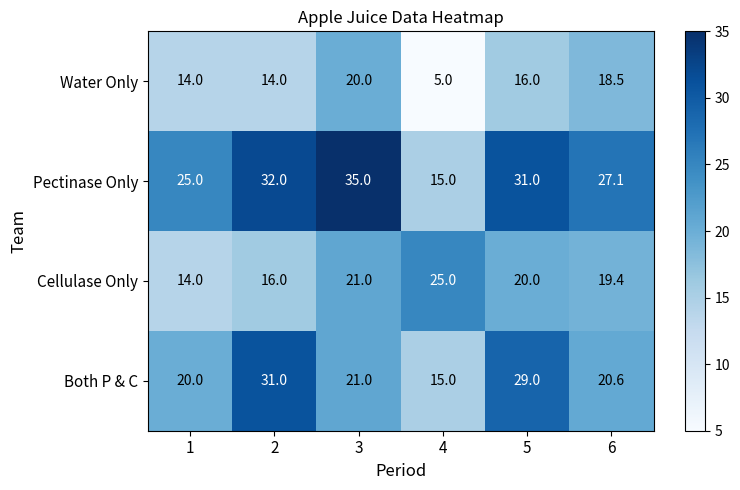

Where does the Cellulase Only series first go above 20?

3